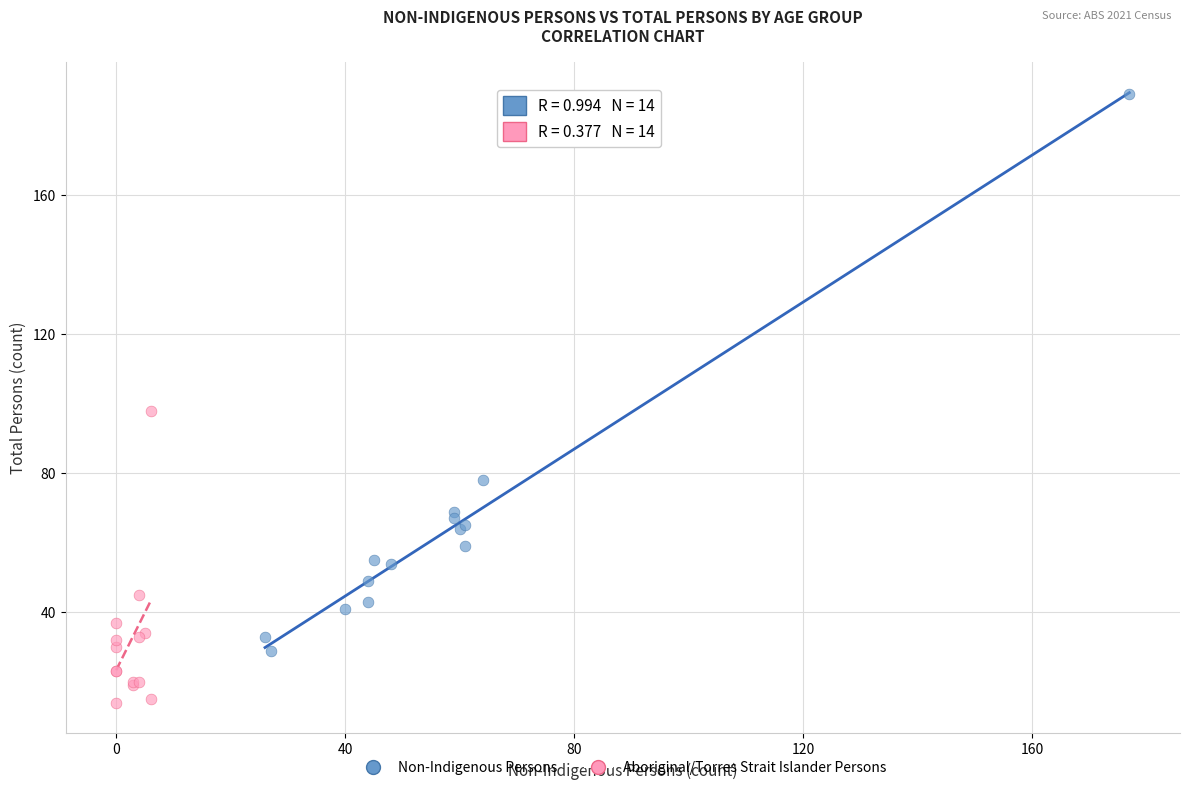

Which series has the largest Y range (max minus min)?

Non-Indigenous Persons